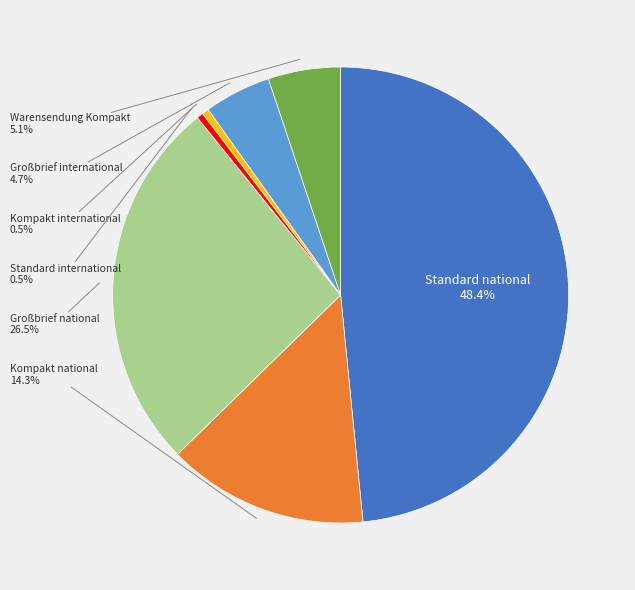

Count the number of slices in the pie.

7